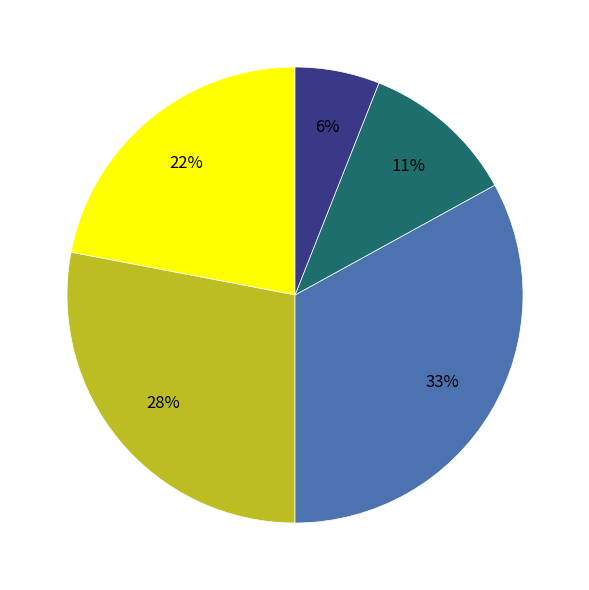

Does any single category account for the majority?

No